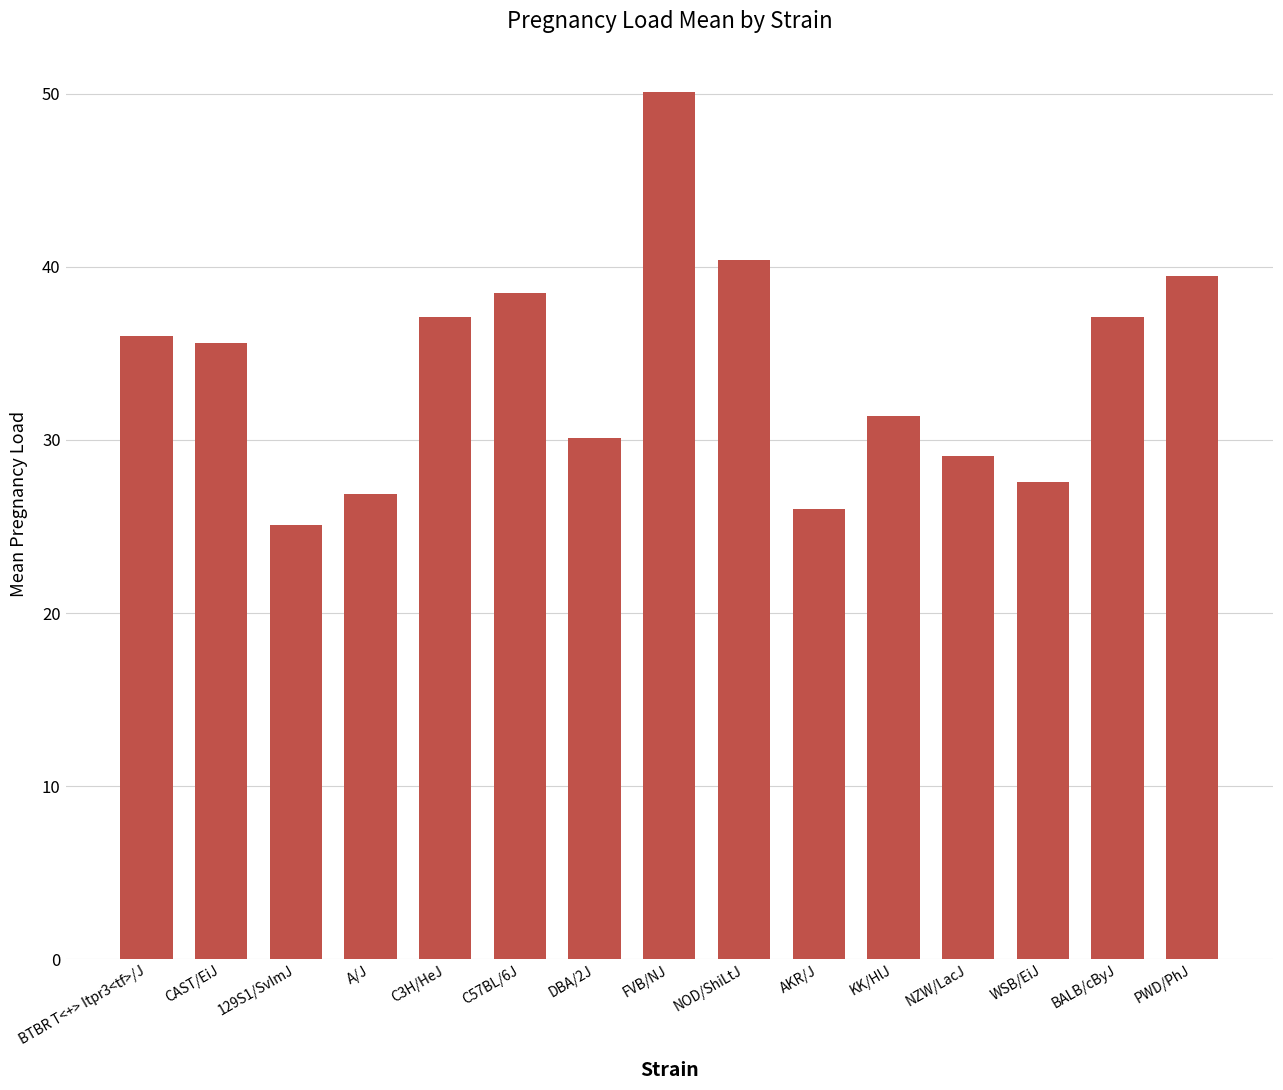

What is the difference between the maximum and minimum values?

25.0